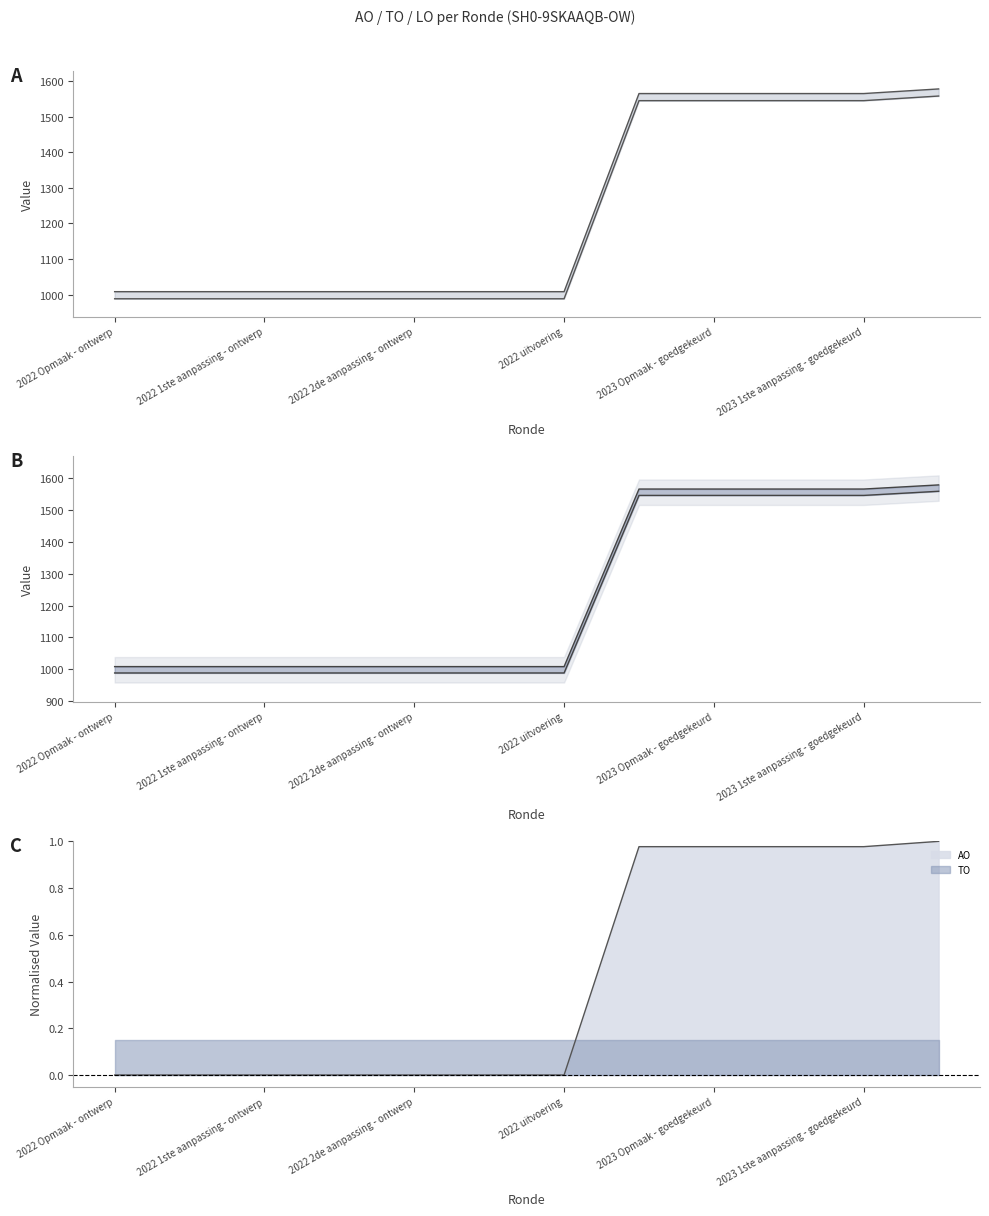

What is the label of the 5th point from the left?

2022 2de aanpassing - ontwerp